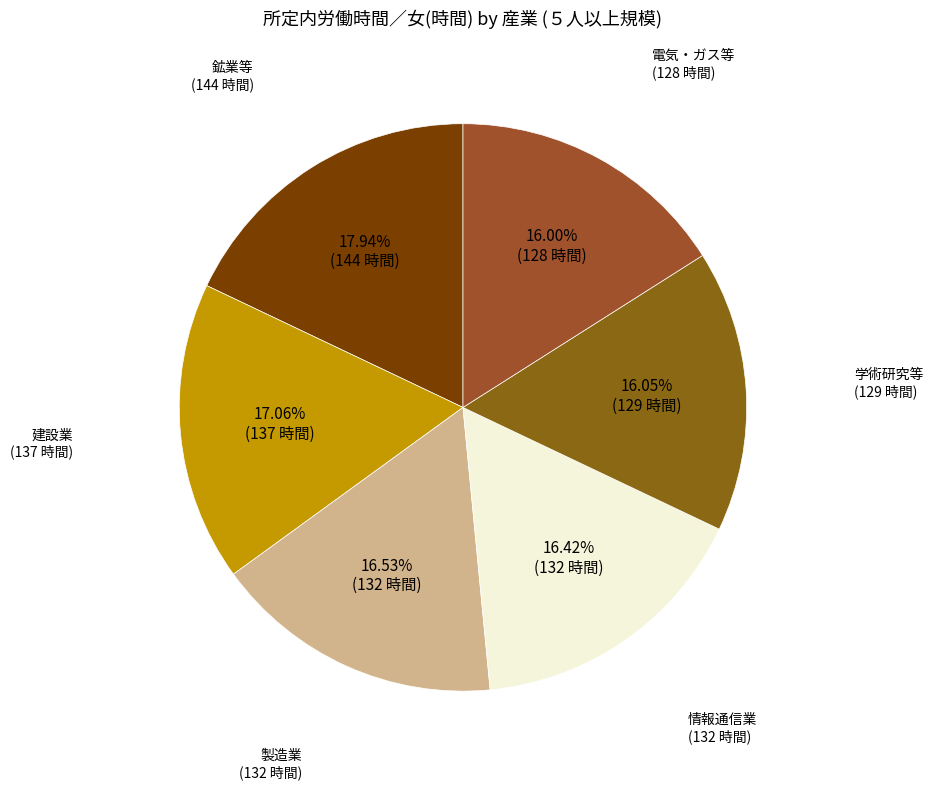

Which slice is the largest?

鉱業,採石業,砂利採取業